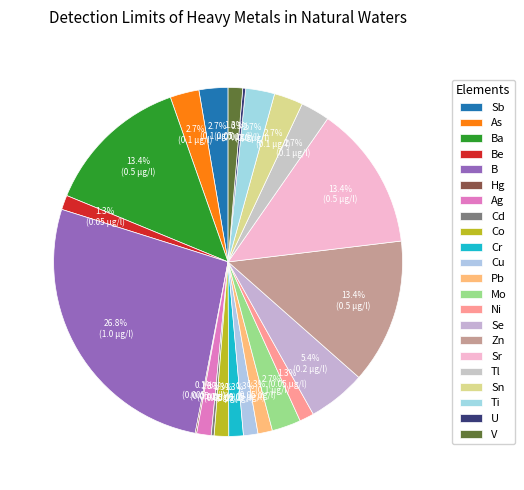

How many slices are in this pie chart?

22